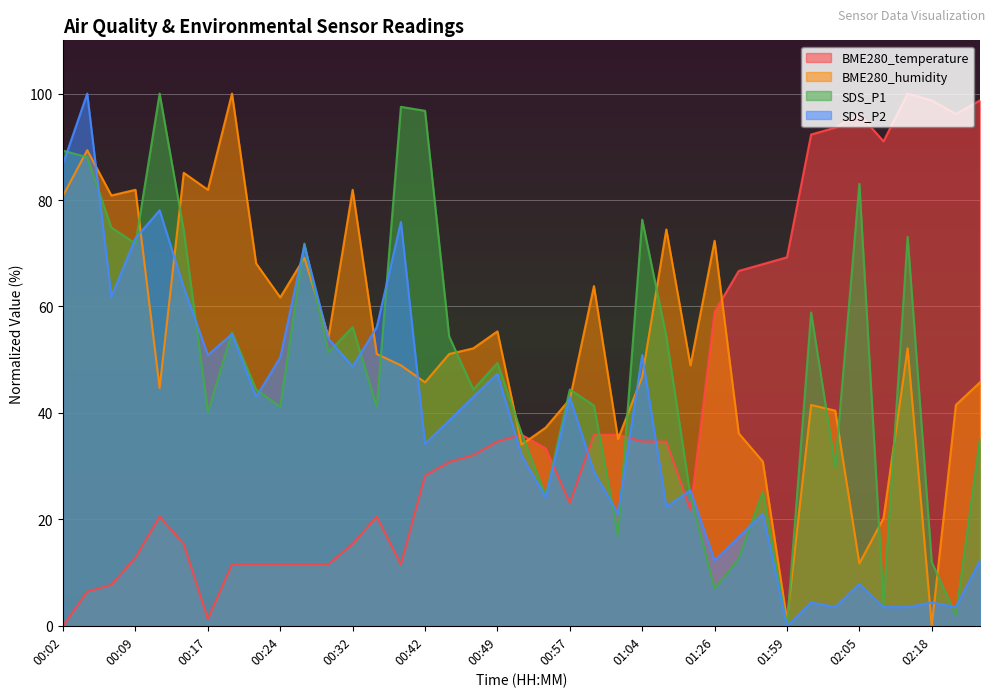

What is the maximum value shown in the chart?

100.0